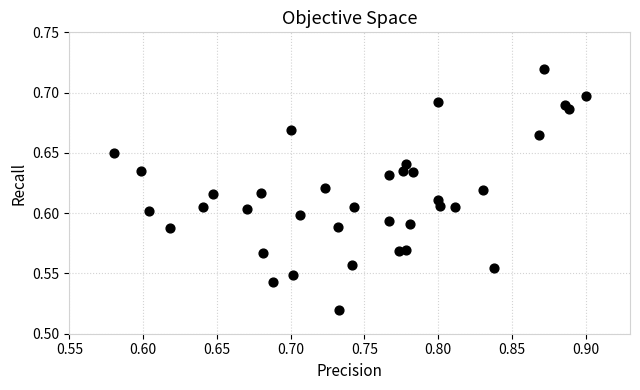

How many points are shown in the scatter plot?

37